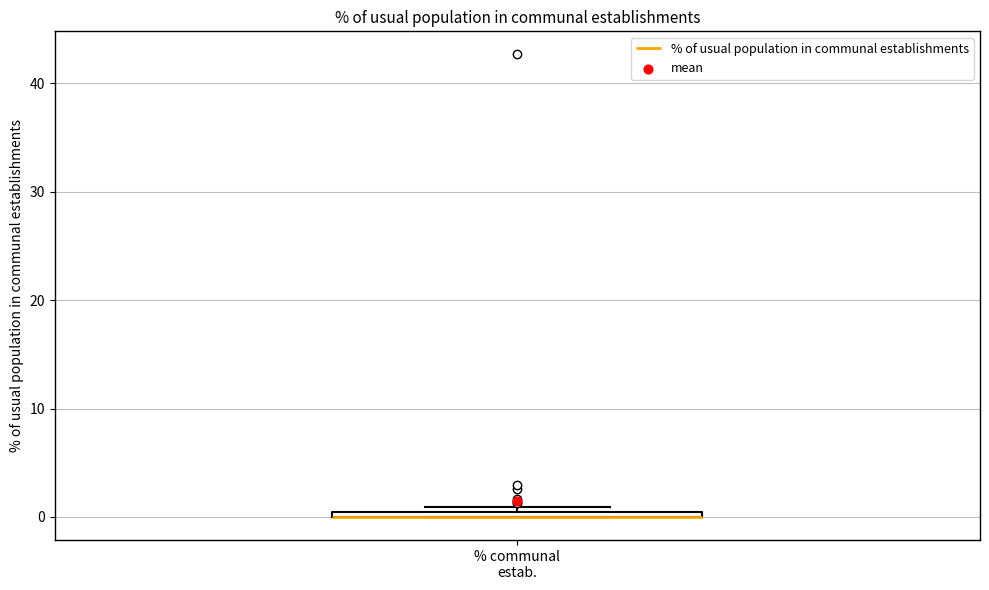

Where is the upper edge of the box for % communal estab. on the y-axis? The values are not printed on the chart, so give them approximately, as read against the axis.

1